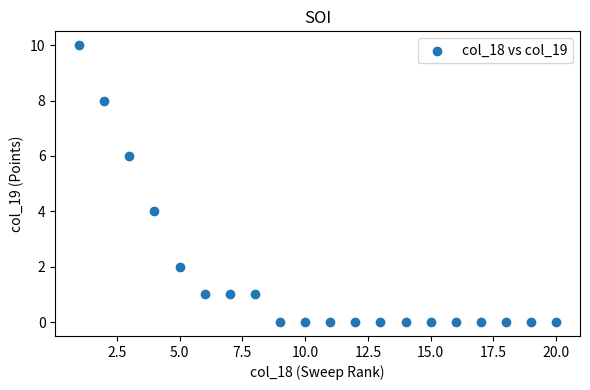

What is the range of X values (max minus min)?

19